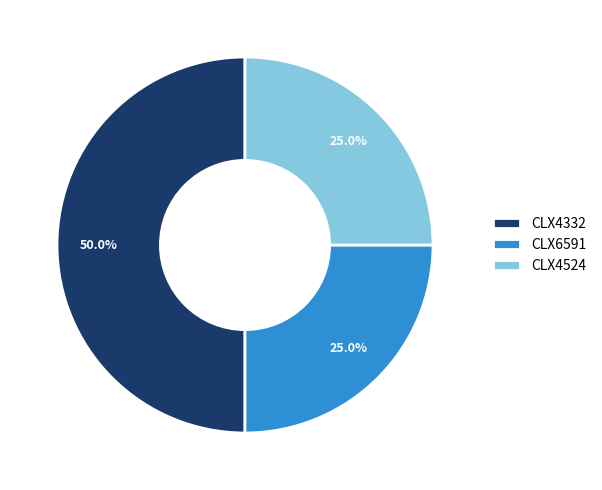

Is CLX6591 the majority of the pie?

No